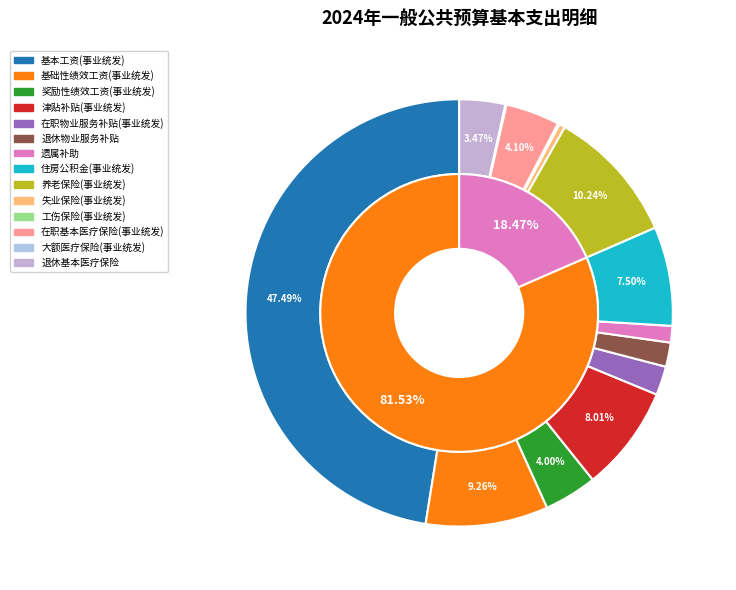

Which category has the smallest portion of the pie?

大额医疗保险(事业统发)